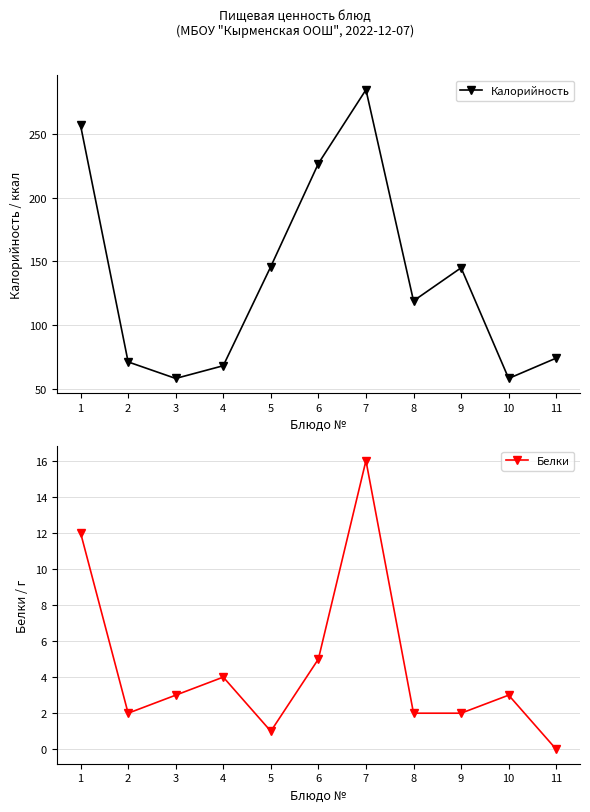

Where is the first local maximum for Калорийность?

7